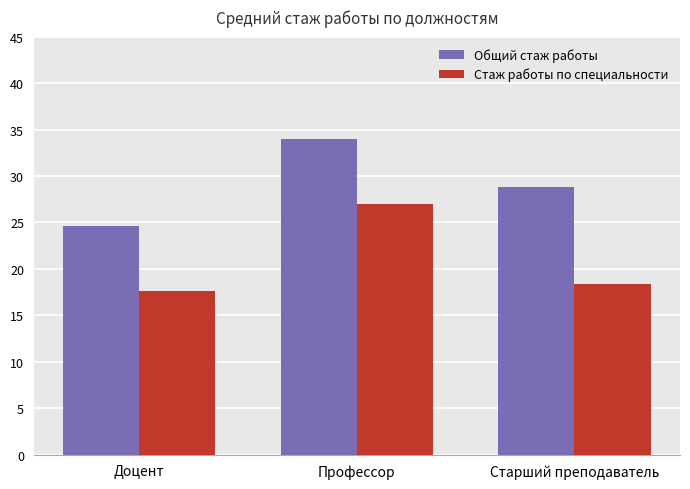

What is the greatest value displayed?

34.0